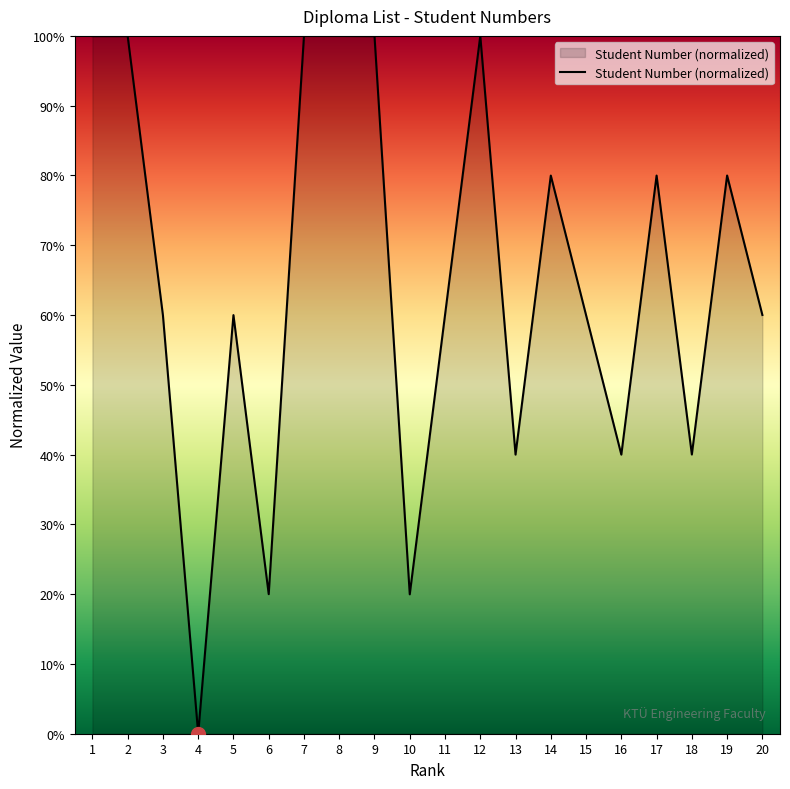

What is the change in value from 3 to 17?

+20.0